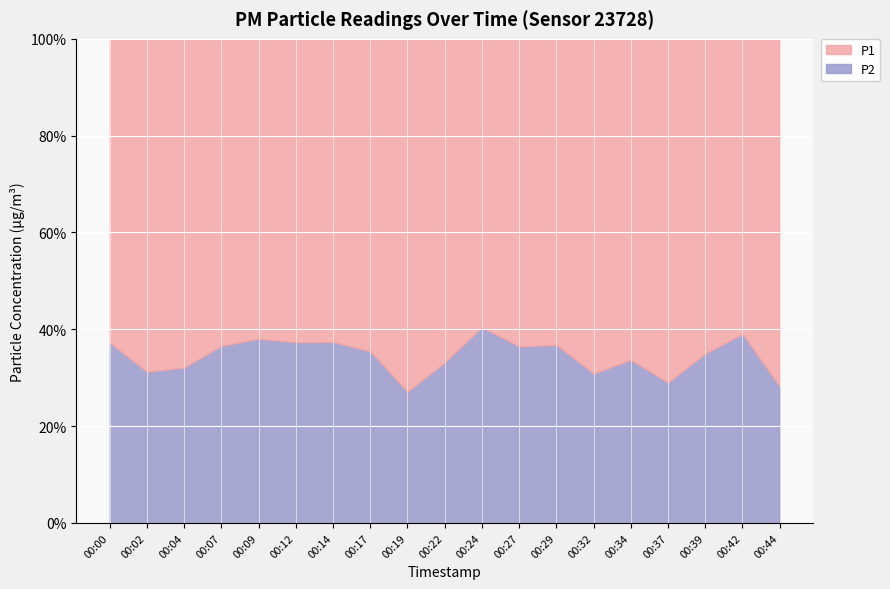

In P2, how many points are lower than both neighbors (excluding endpoints)?

6